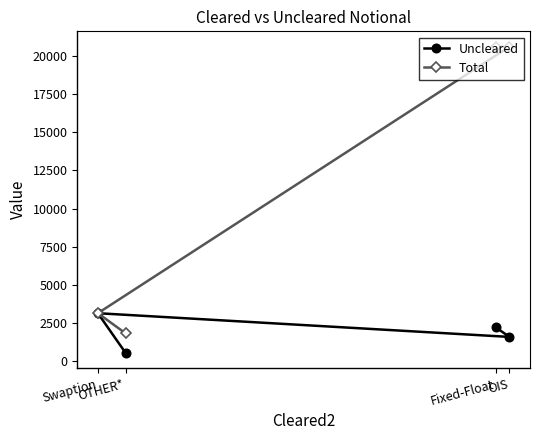

True or false: Total and Uncleared cross at least once.

False